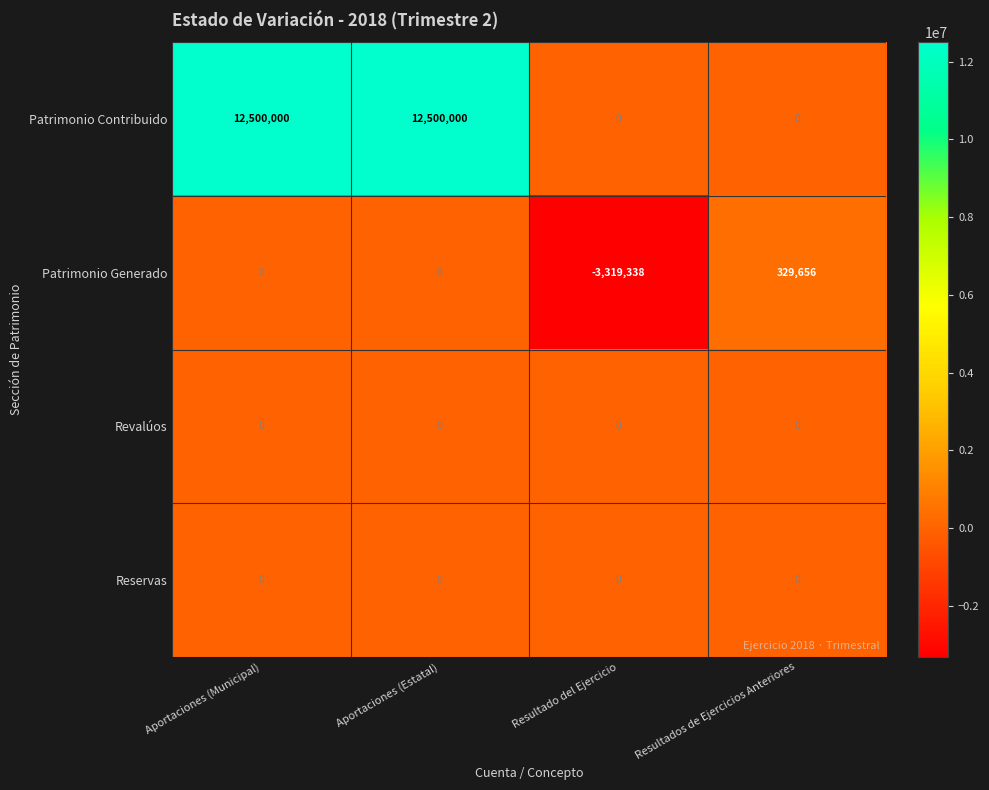

Which series has the largest total across all categories?

Patrimonio Contribuido